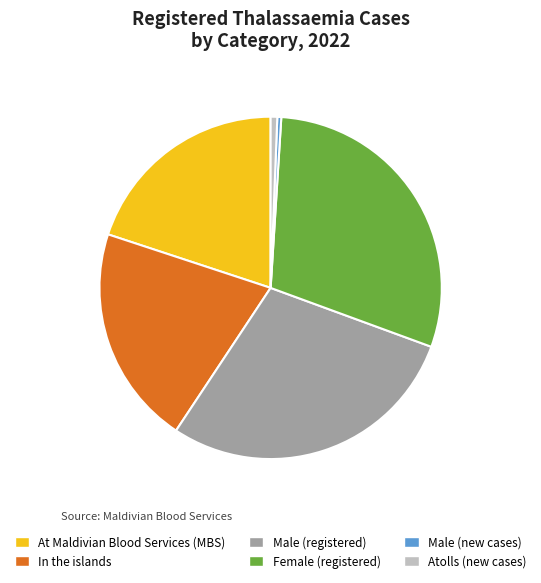

Which slice is the largest?

Female (registered)